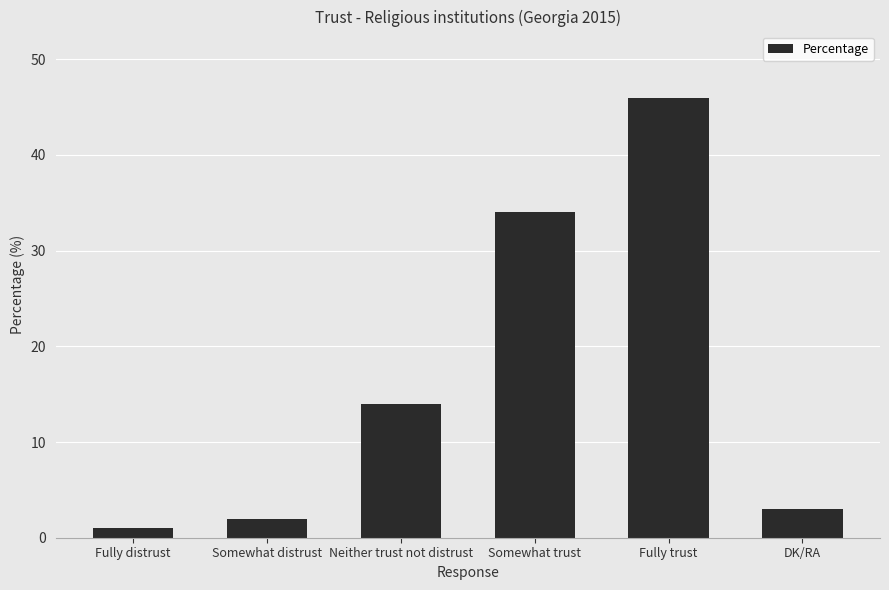

What is the value of the 4th bar from the left?

34